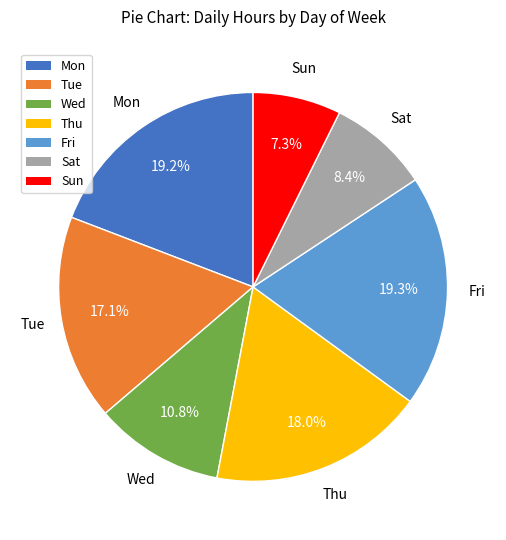

Approximately how many times larger is the value at Wed compared to Thu?

0.6